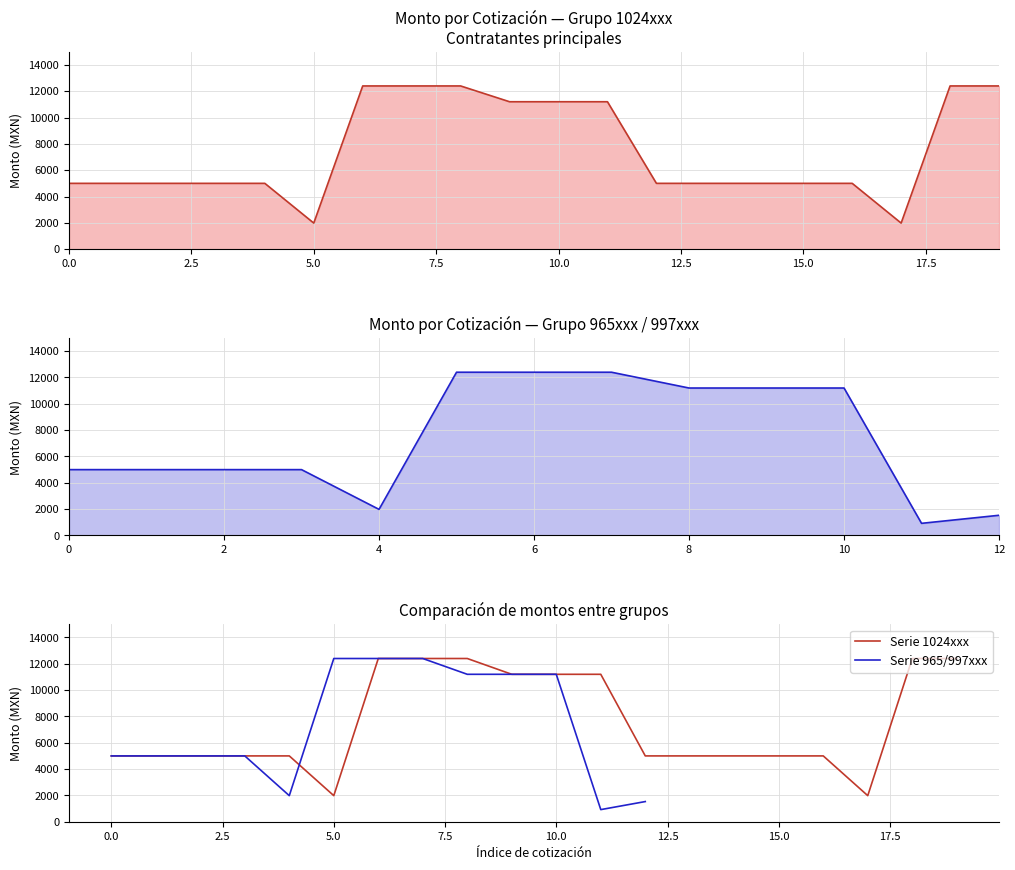

What is the sum of all values?

149560